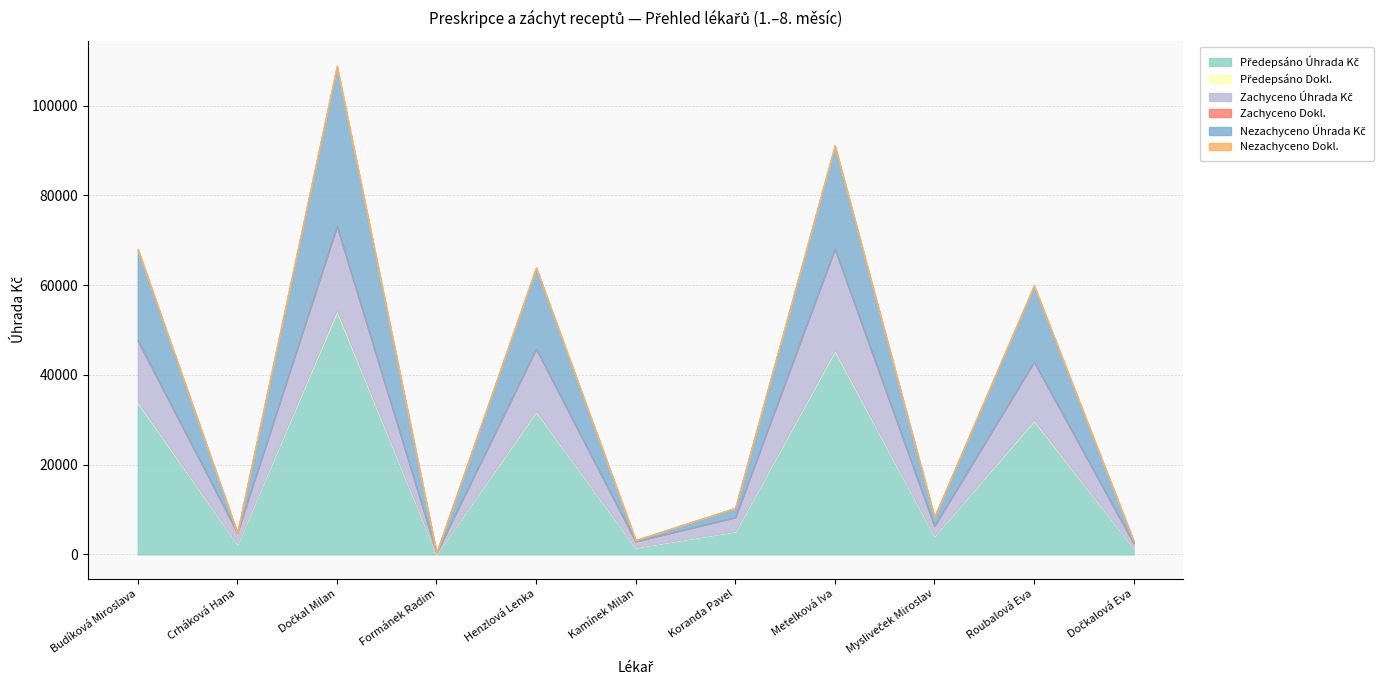

Where is the first local minimum for Zachyceno Dokl.?

Crháková Hana